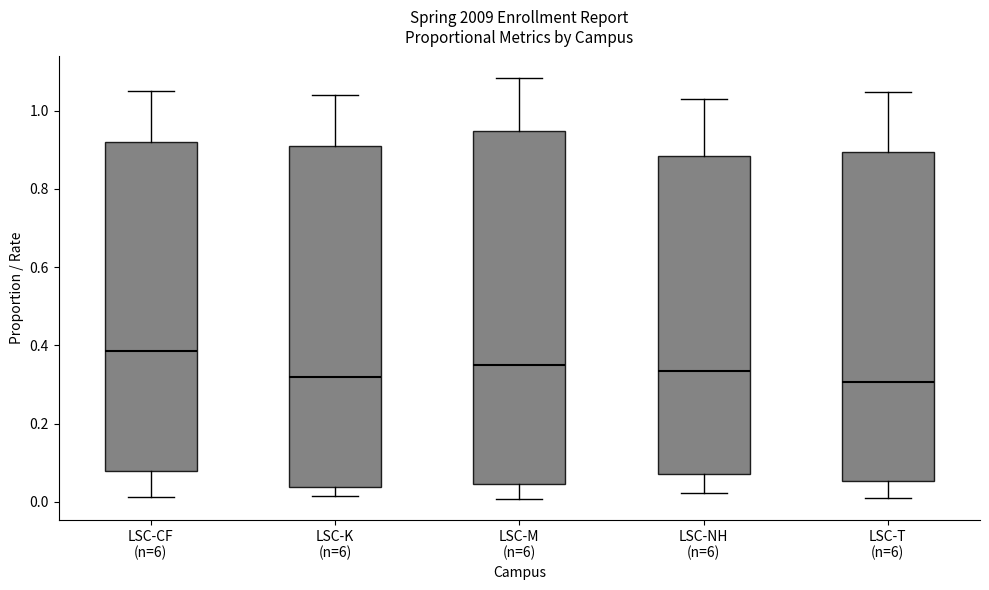

Reading left to right, transcribe this box plot: for each box, give where its median line is, the range the box spans, and where its two whiskers end, as read against the y-axis. The values are not printed on the chart, so give them approximately, as read against the axis.

LSC-CF (n=6): median 0.38, box 0.08 to 0.92, whiskers 0.02 to 1.06
LSC-K (n=6): median 0.32, box 0.04 to 0.90, whiskers 0.02 to 1.04
LSC-M (n=6): median 0.34, box 0.04 to 0.94, whiskers 0.00 to 1.08
LSC-NH (n=6): median 0.34, box 0.08 to 0.88, whiskers 0.02 to 1.04
LSC-T (n=6): median 0.30, box 0.06 to 0.90, whiskers 0.02 to 1.04